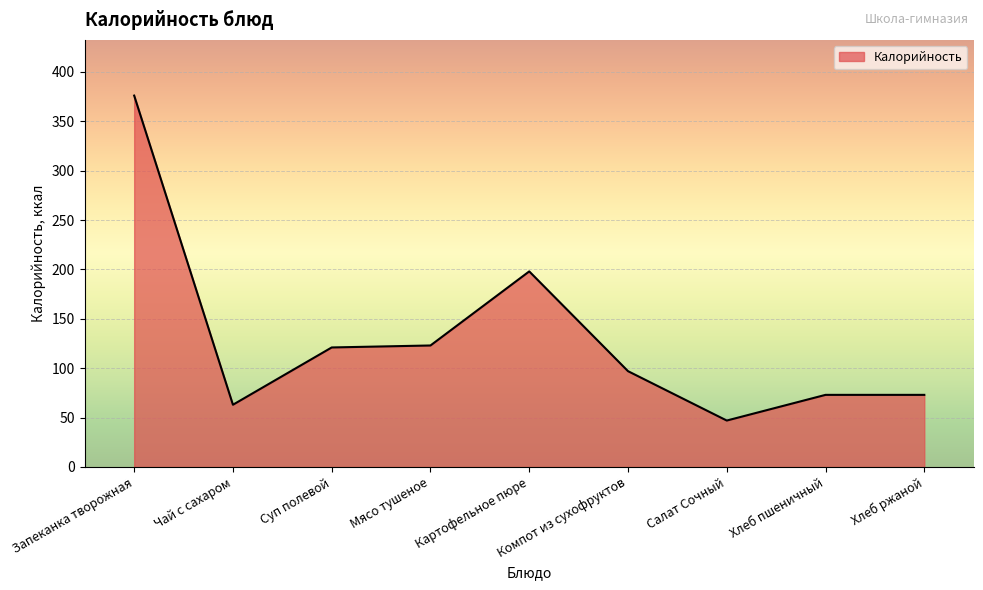

The value at Хлеб ржаной is 30. True or false?

False